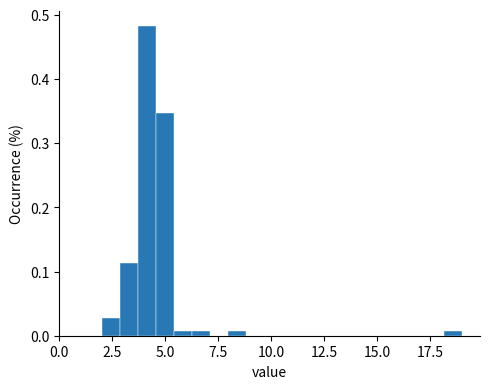

Around what value on the x-axis is the tallest bar? Give the approximate position of its centre, as read against the axis.

4.0